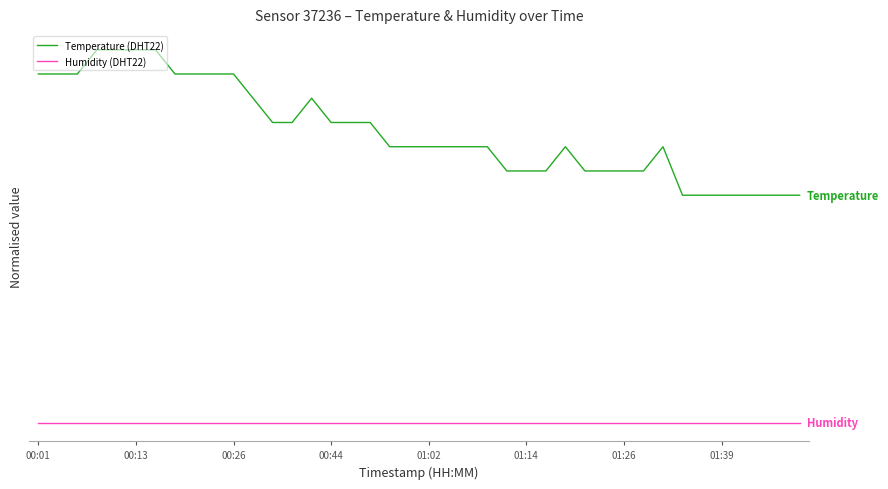

What are all the series names shown in the legend?

Temperature (DHT22), Humidity (DHT22)